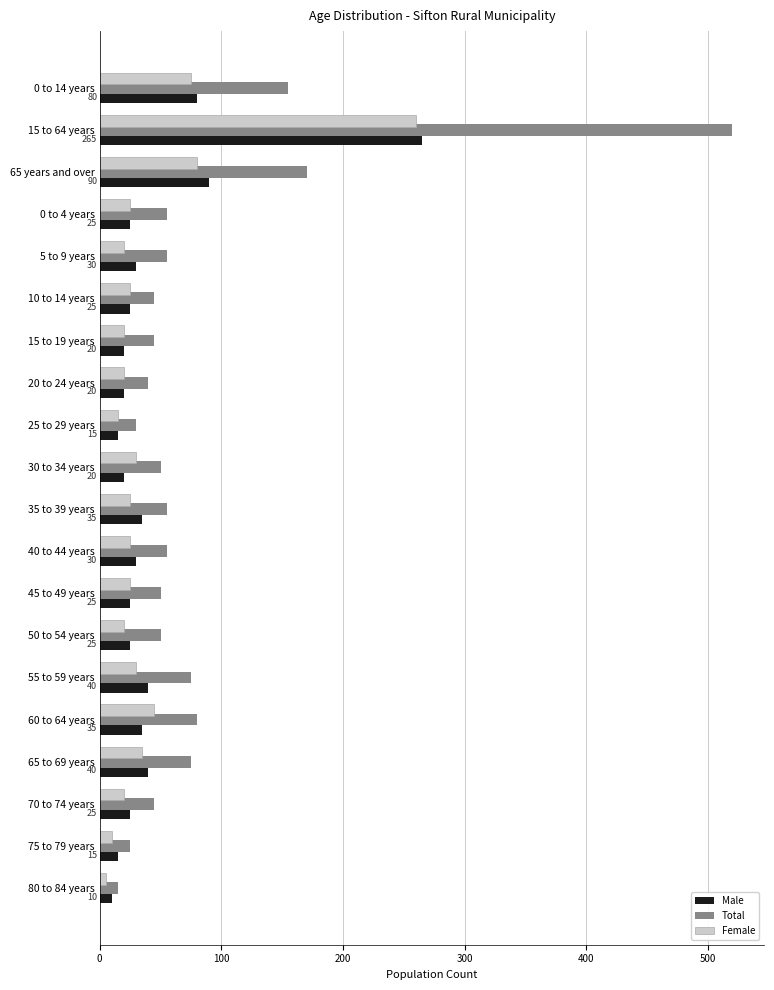

Which series has the largest total across all categories?

Total